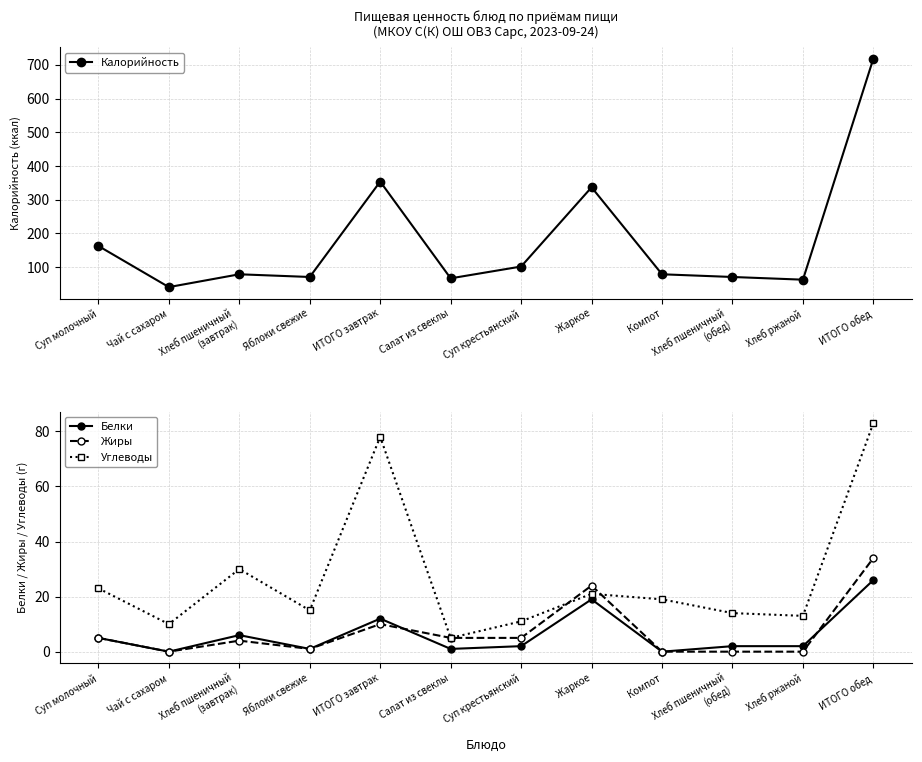

Reading left to right, list all the values displayed in this chart.

Калорийность: 163	41	79	71	354	67	102	337	79	71	63	719
Белки: 5	0	6	1	12	1	2	19	0	2	2	26
Жиры: 5	0	4	1	10	5	5	24	0	0	0	34
Углеводы: 23	10	30	15	78	5	11	21	19	14	13	83